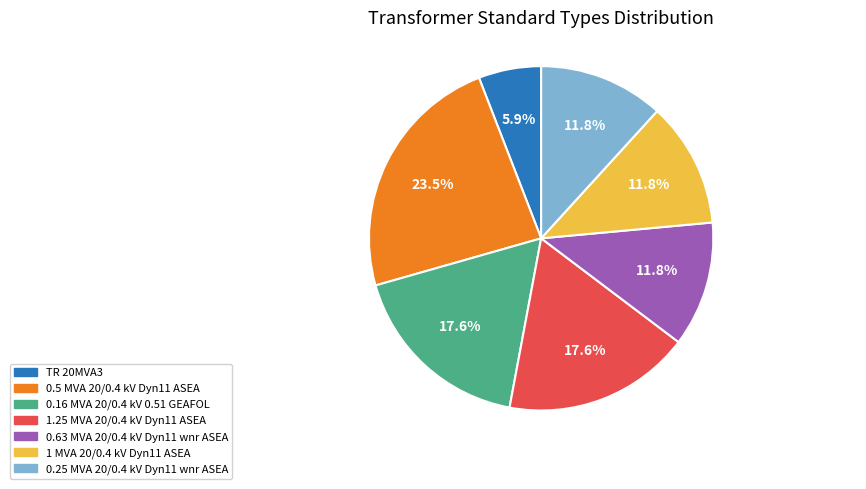

Combined, do 1 MVA 20/0.4 kV Dyn11 ASEA and 1.25 MVA 20/0.4 kV Dyn11 ASEA account for over 50%?

No